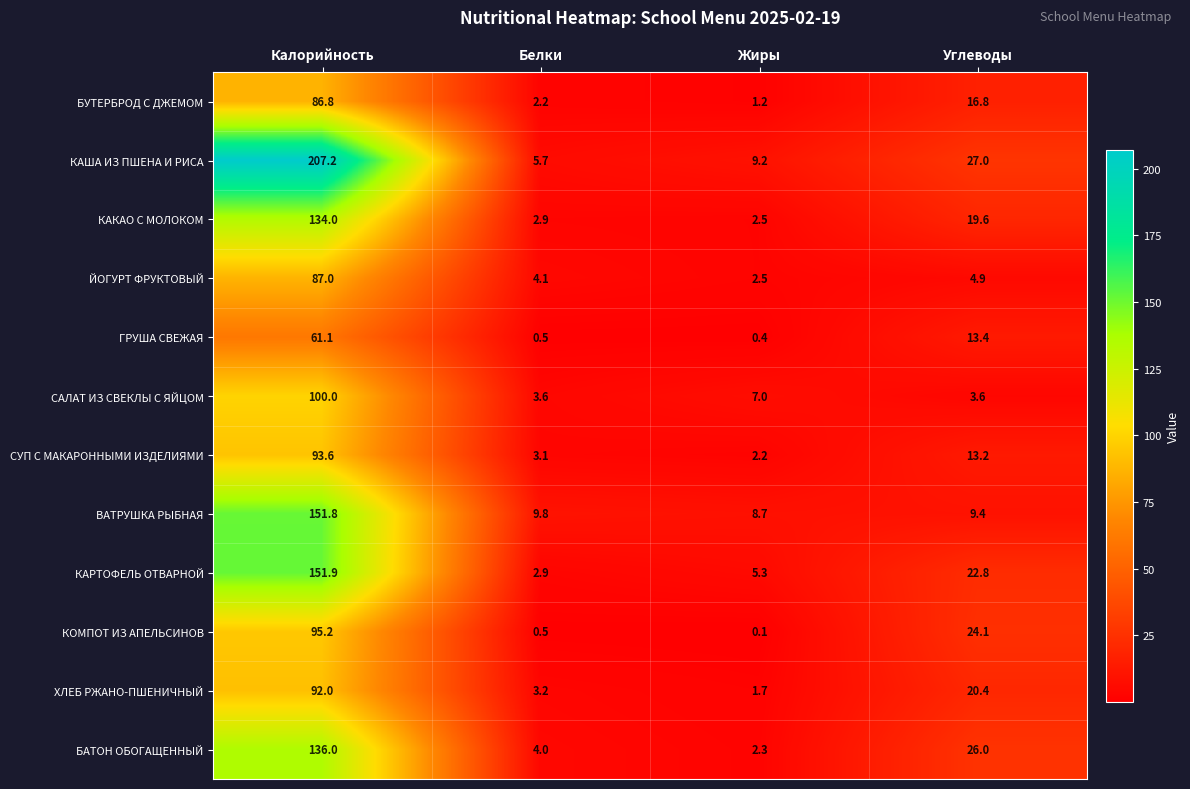

Between Жиры and Углеводы, which series saw the biggest shift?

КОМПОТ ИЗ АПЕЛЬСИНОВ